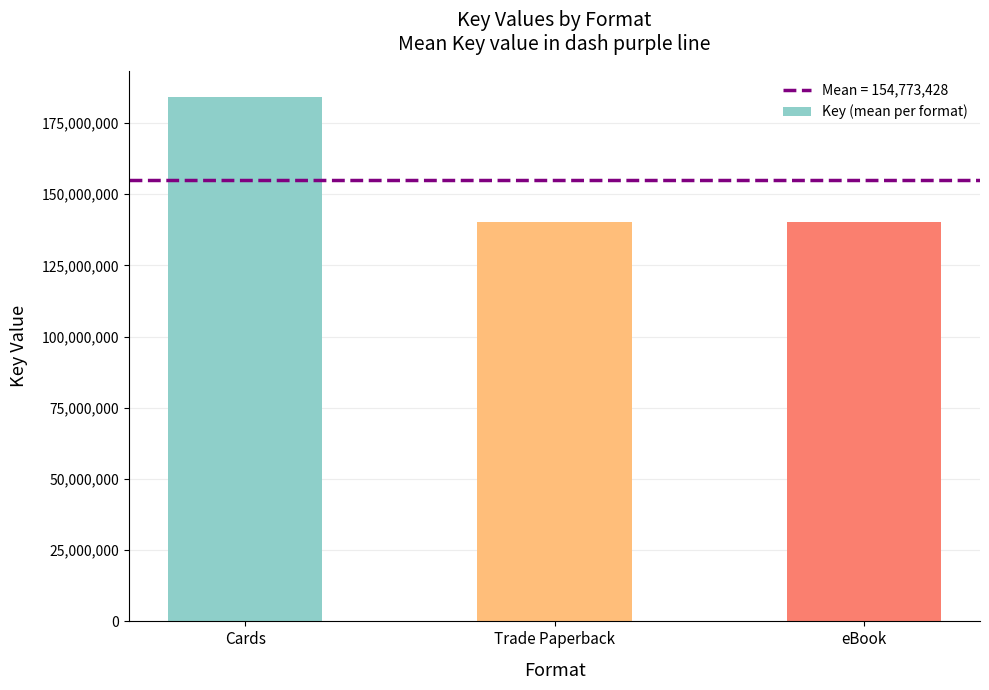

Is it true that the value at Trade Paperback is 198000922.3?

False